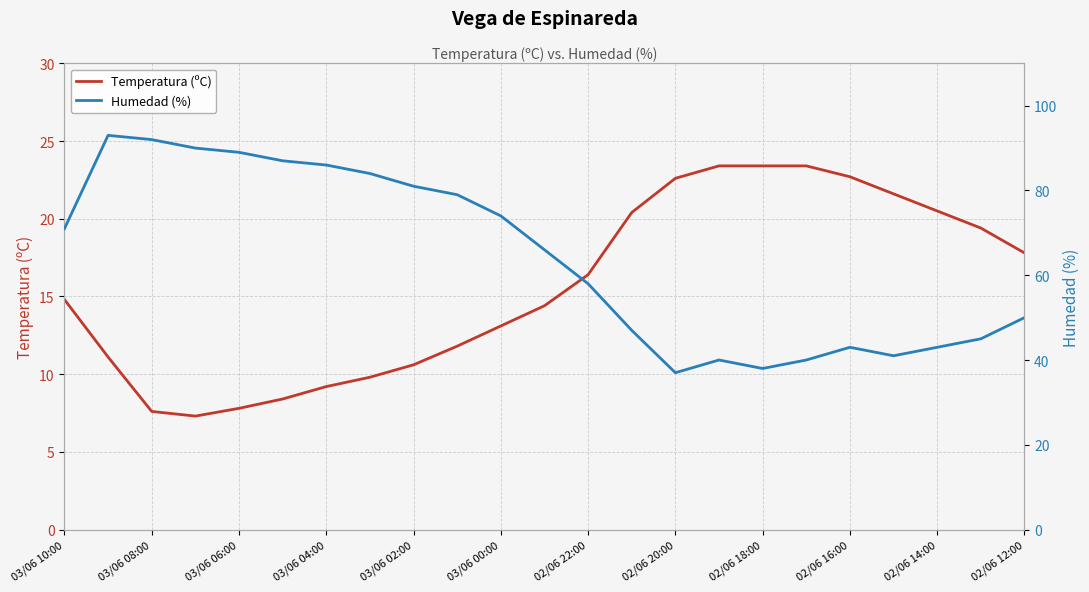

How many lines are shown in the chart?

2